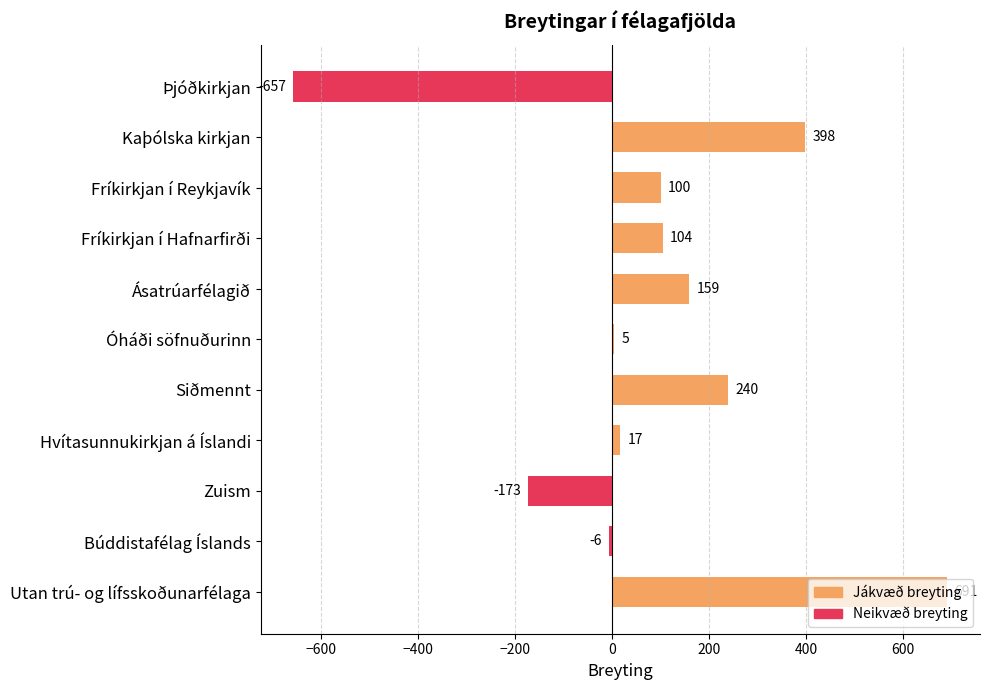

At which category does the chart reach its peak across all series?

Utan trú- og lífsskoðunarfélaga